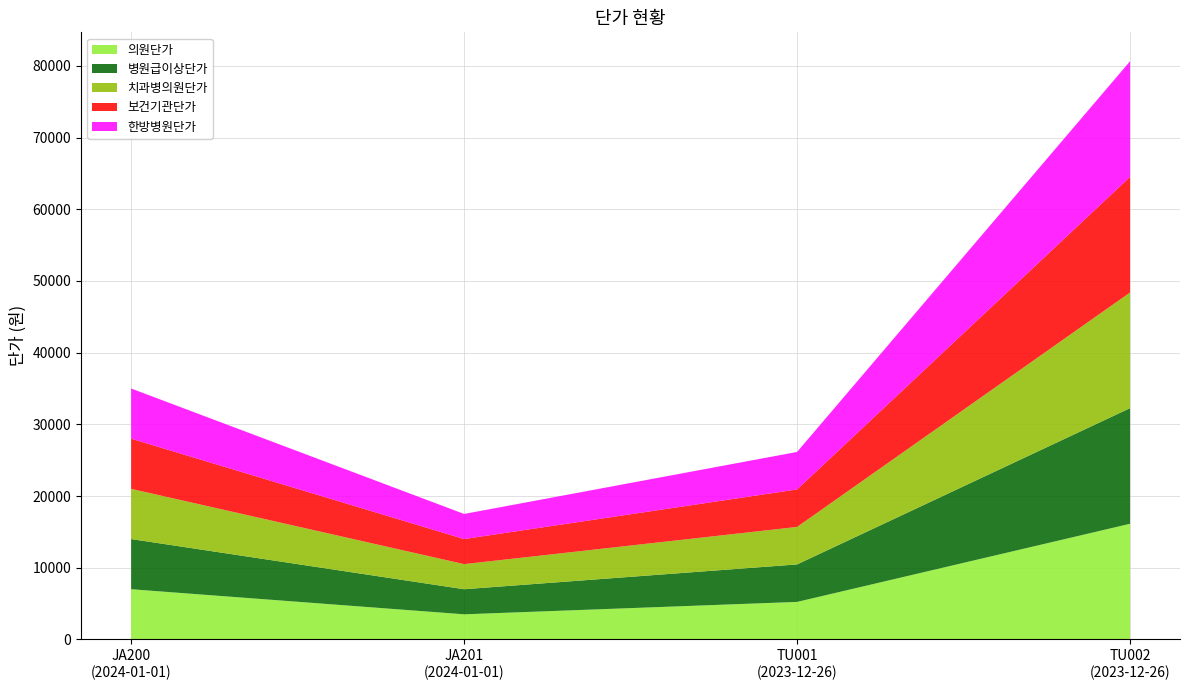

Reading left to right, transcribe all the data shown in this chart.

의원단가: JA200
(2024-01-01)=7000	JA201
(2024-01-01)=3500	TU001
(2023-12-26)=5230	TU002
(2023-12-26)=16130
병원급이상단가: JA200
(2024-01-01)=7000	JA201
(2024-01-01)=3500	TU001
(2023-12-26)=5230	TU002
(2023-12-26)=16130
치과병의원단가: JA200
(2024-01-01)=7000	JA201
(2024-01-01)=3500	TU001
(2023-12-26)=5230	TU002
(2023-12-26)=16130
보건기관단가: JA200
(2024-01-01)=7000	JA201
(2024-01-01)=3500	TU001
(2023-12-26)=5230	TU002
(2023-12-26)=16130
한방병원단가: JA200
(2024-01-01)=7000	JA201
(2024-01-01)=3500	TU001
(2023-12-26)=5230	TU002
(2023-12-26)=16130